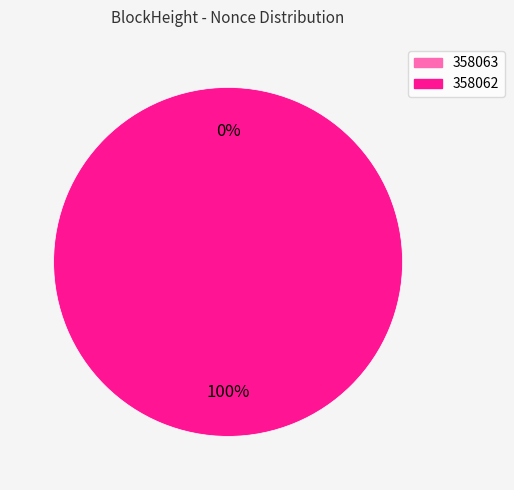

Which category has the biggest portion of the pie?

358062